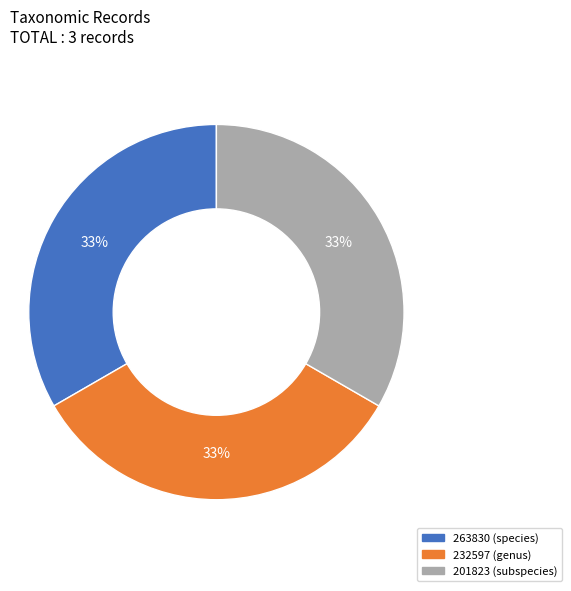

Count the number of slices in the pie.

3